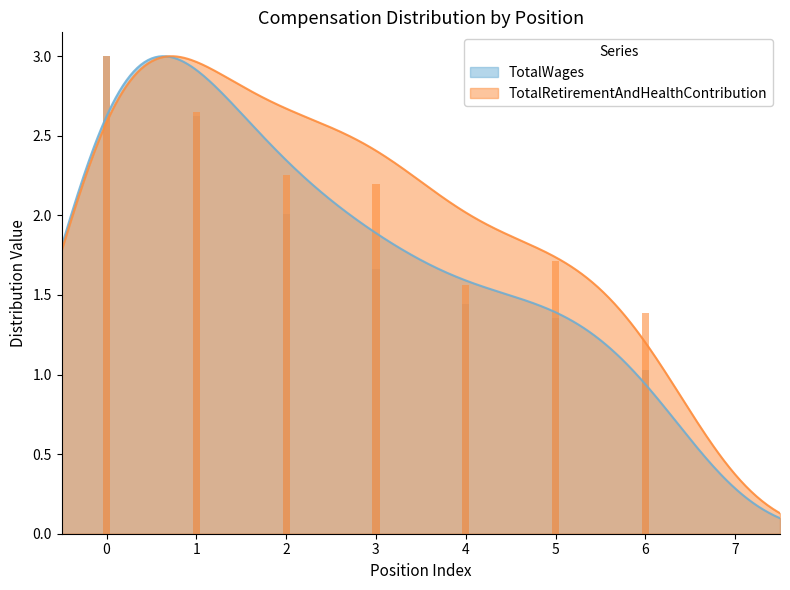

How many values in TotalRetirementAndHealthContribution are above zero?

7